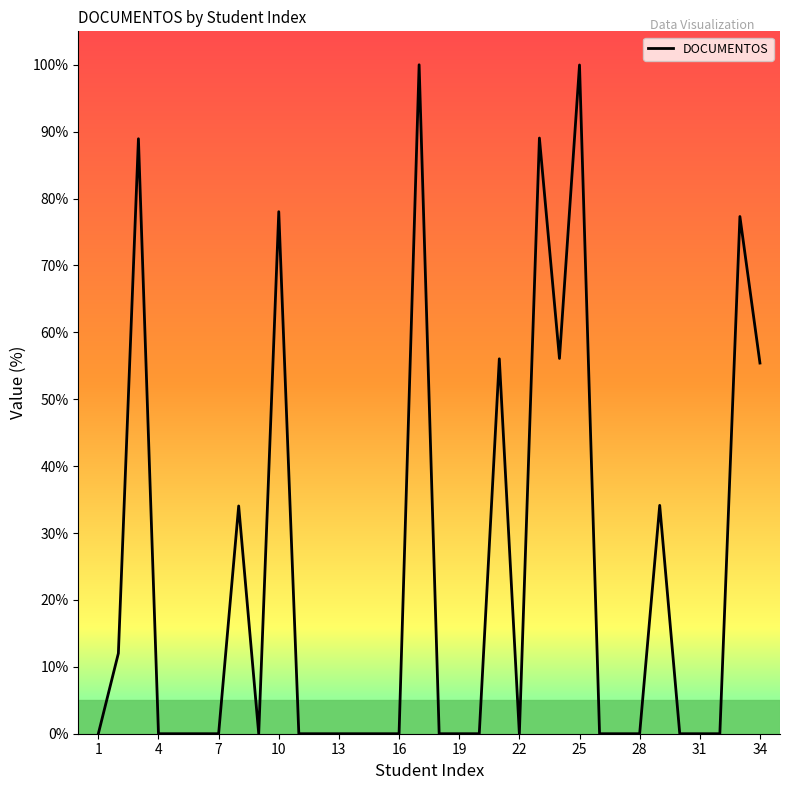

What is the maximum value shown in the chart?

100.0